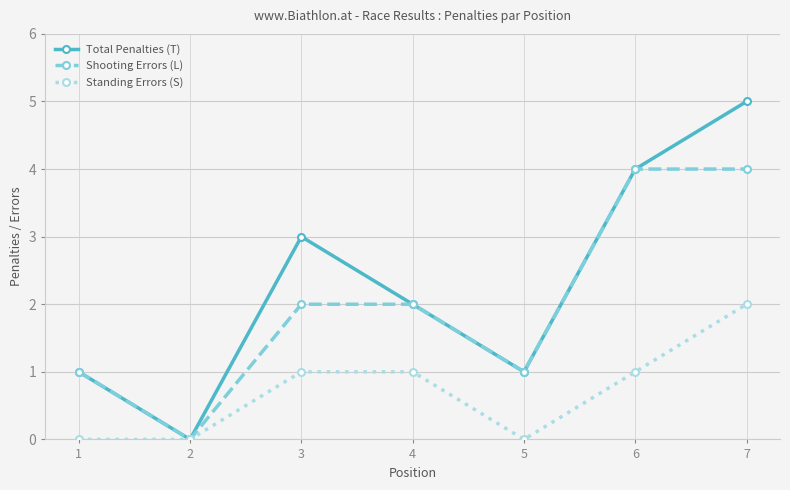

What is the difference between the Total Penalties (T) values at 4 and 3?

1